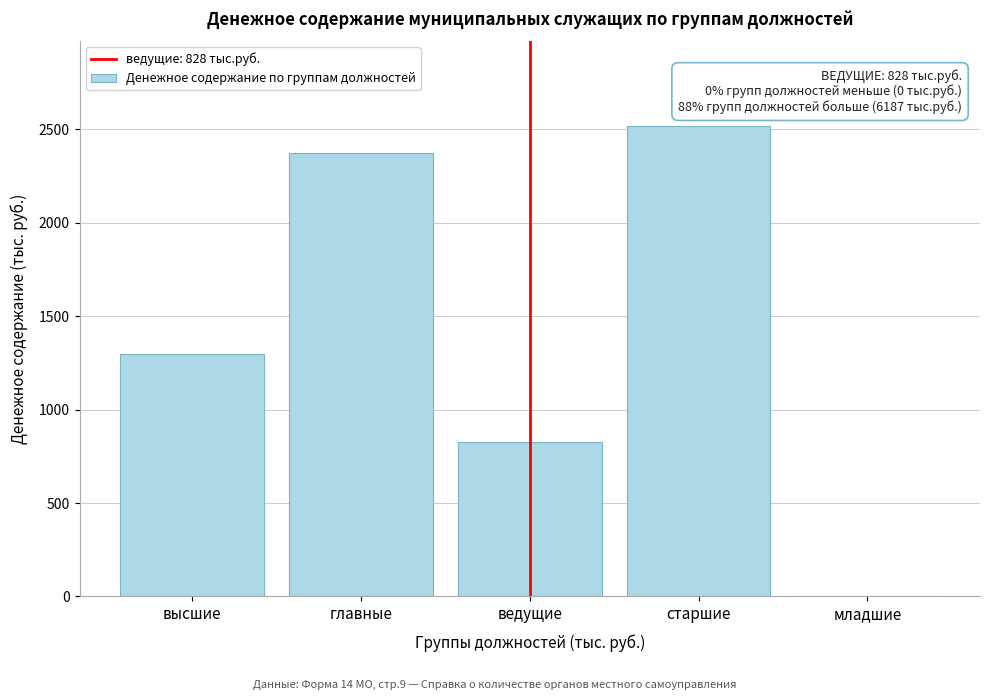

Reading right to left, what are all the values shown in this chart?

младшие=0	старшие=2518	ведущие=828	главные=2374	высшие=1295